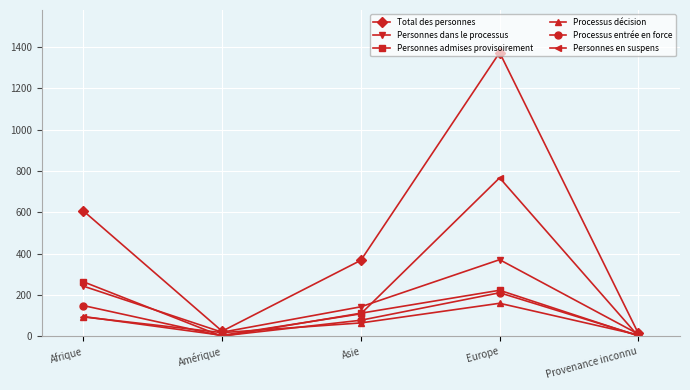

What position from the right is Europe?

2